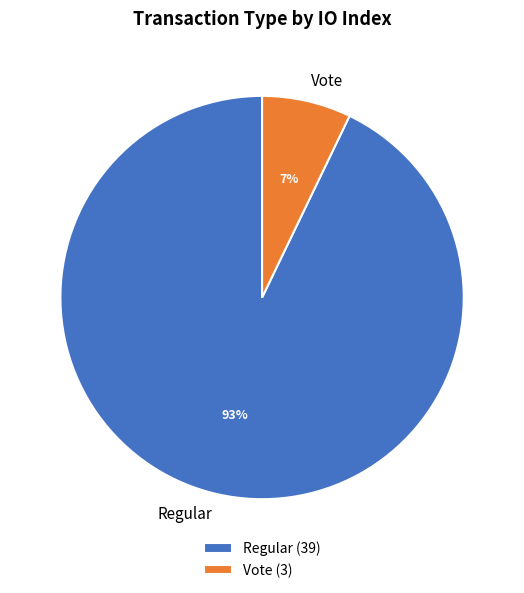

What percentage is the Regular slice, to the nearest percent?

93%